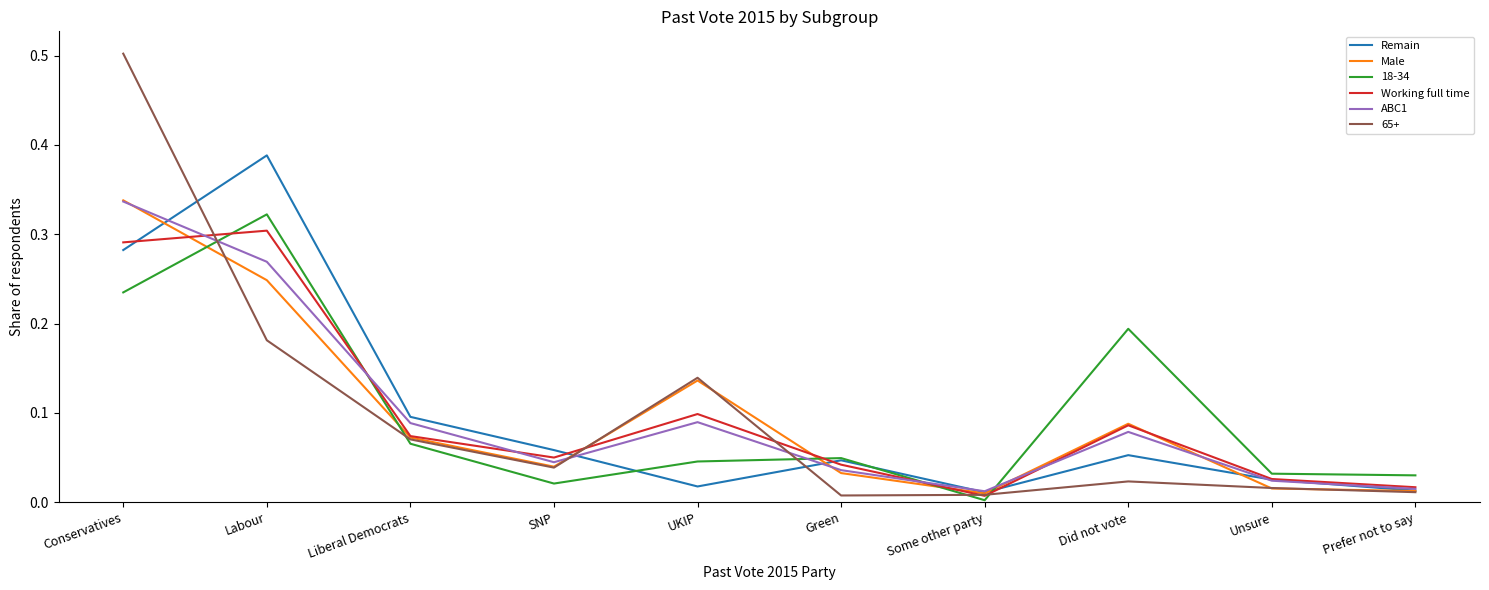

Which series has the widest spread of values?

65+